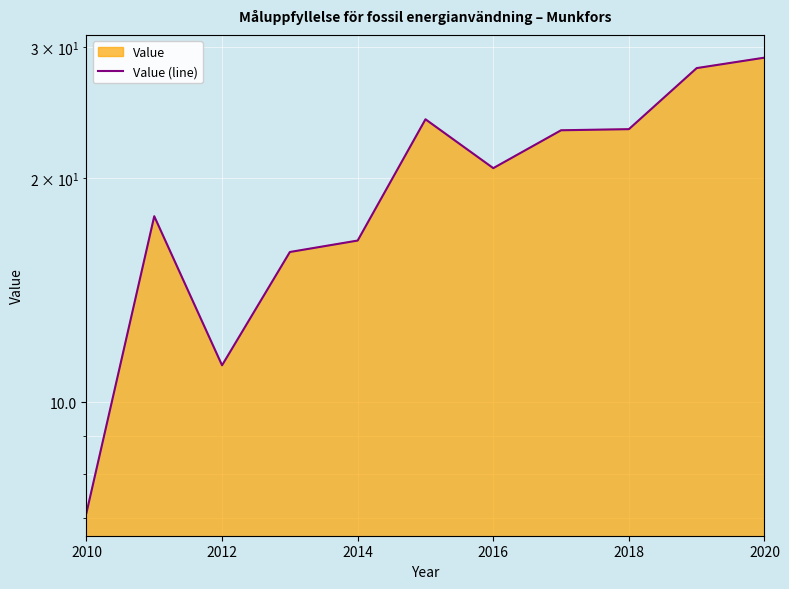

How many data points does each series have?

11